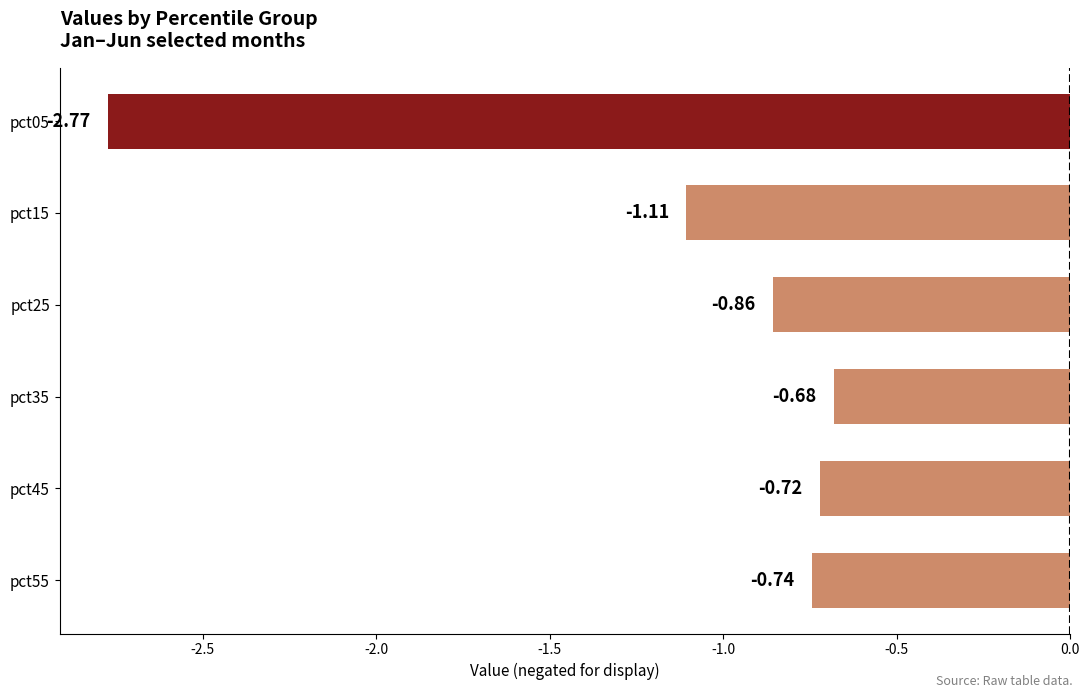

How many distinct data groups are displayed?

1